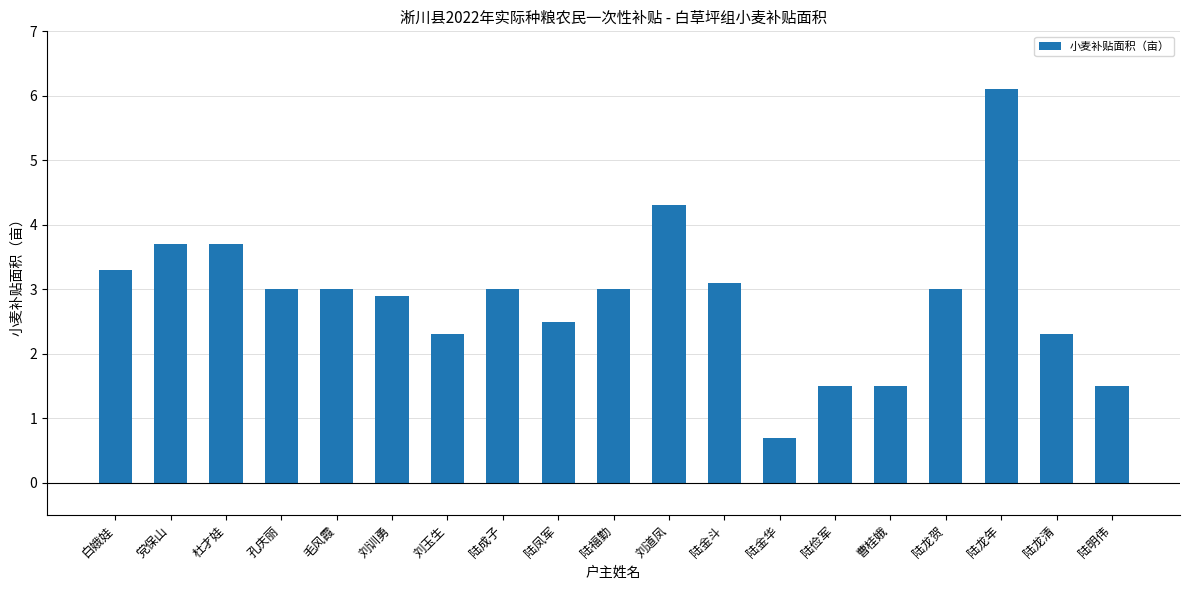

What is the change in value from 陆凤军 to 陆金斗?

+0.6